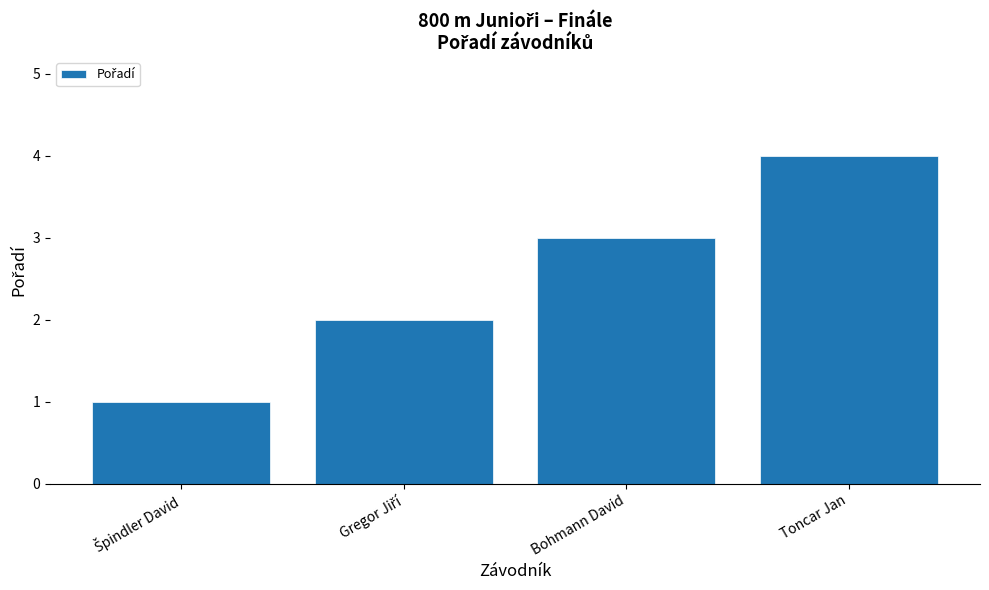

The chart shows a value of 3 at Bohmann David. True or false?

True